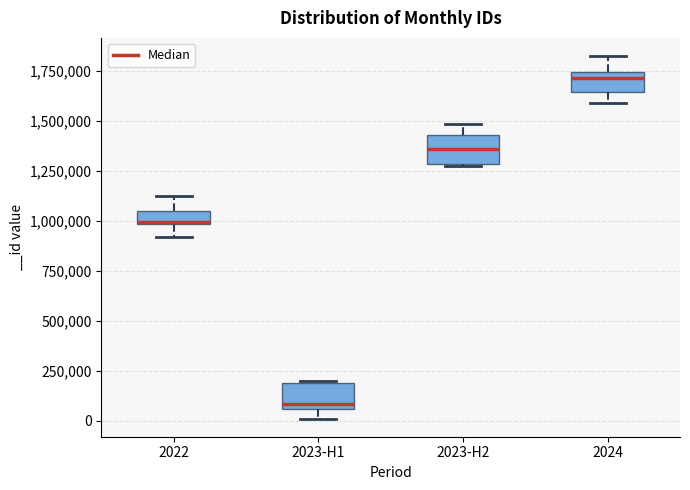

Which box has the lowest median line?

2023-H1